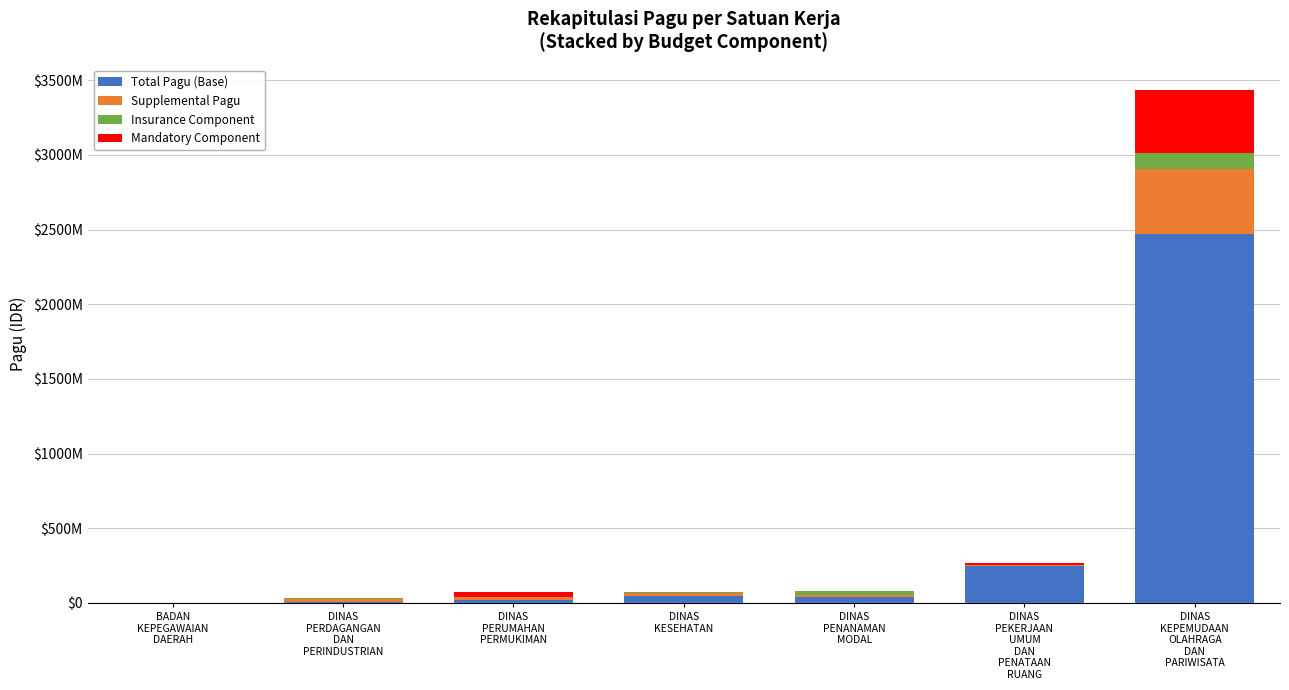

Between BADAN
KEPEGAWAIAN
DAERAH and DINAS
PEKERJAAN
UMUM
DAN
PENATAAN
RUANG, which series saw the biggest shift?

Total Pagu (Base)